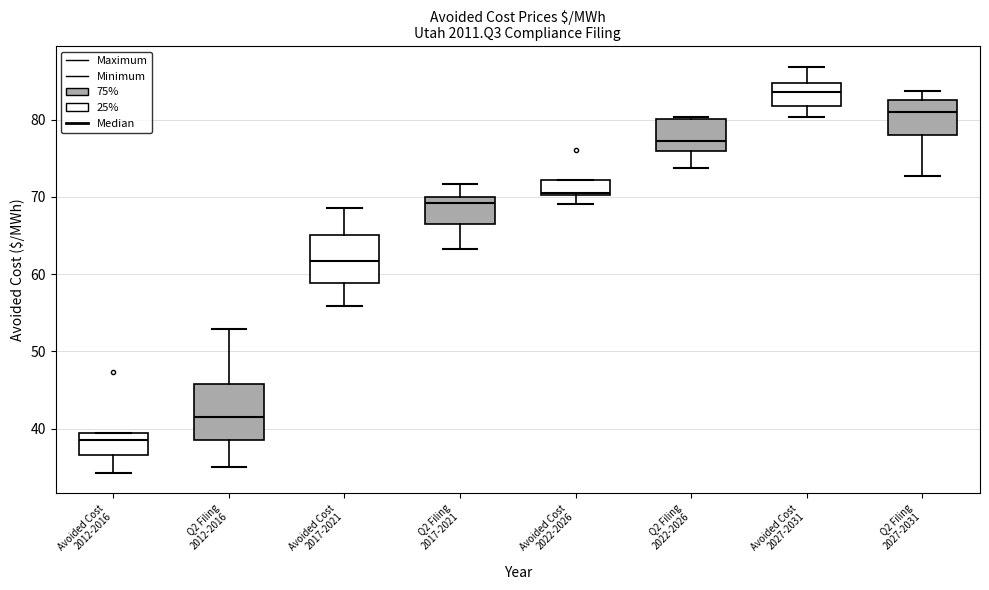

Where is the upper edge of the box for Q2 Filing 2012-2016 on the y-axis? The values are not printed on the chart, so give them approximately, as read against the axis.

46